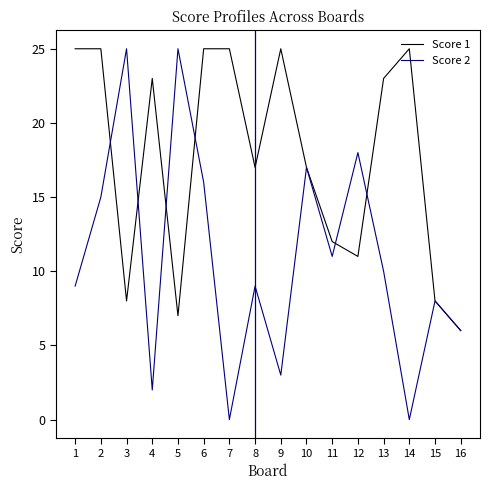

Is the value of Score 2 at 3 greater than the value of Score 1 at 4?

Yes